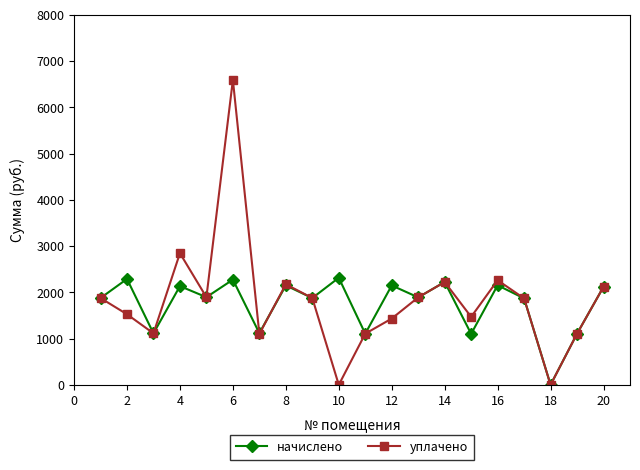

Which series has the widest spread of values?

уплачено